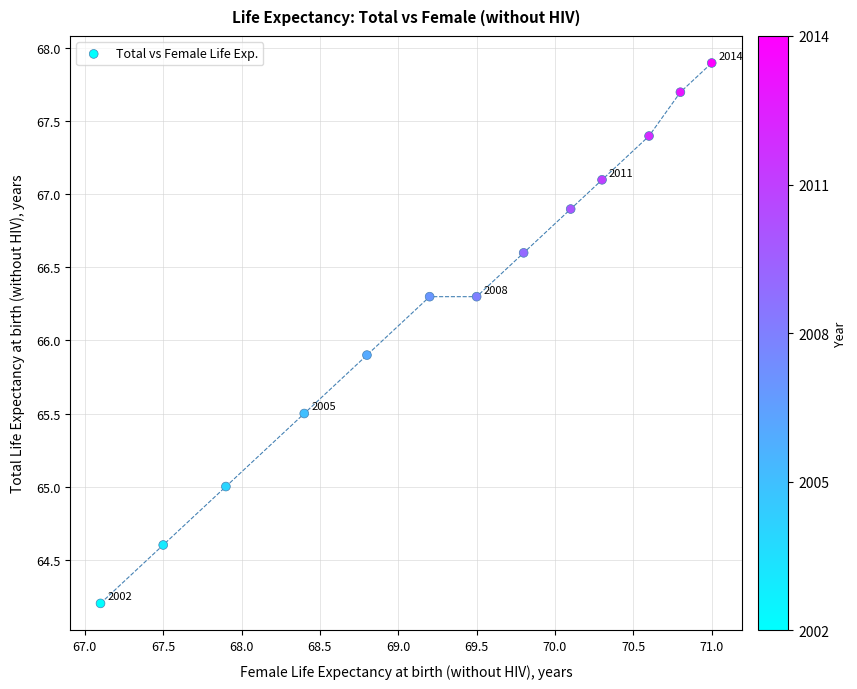

What is the range of Y values (max minus min)?

3.7